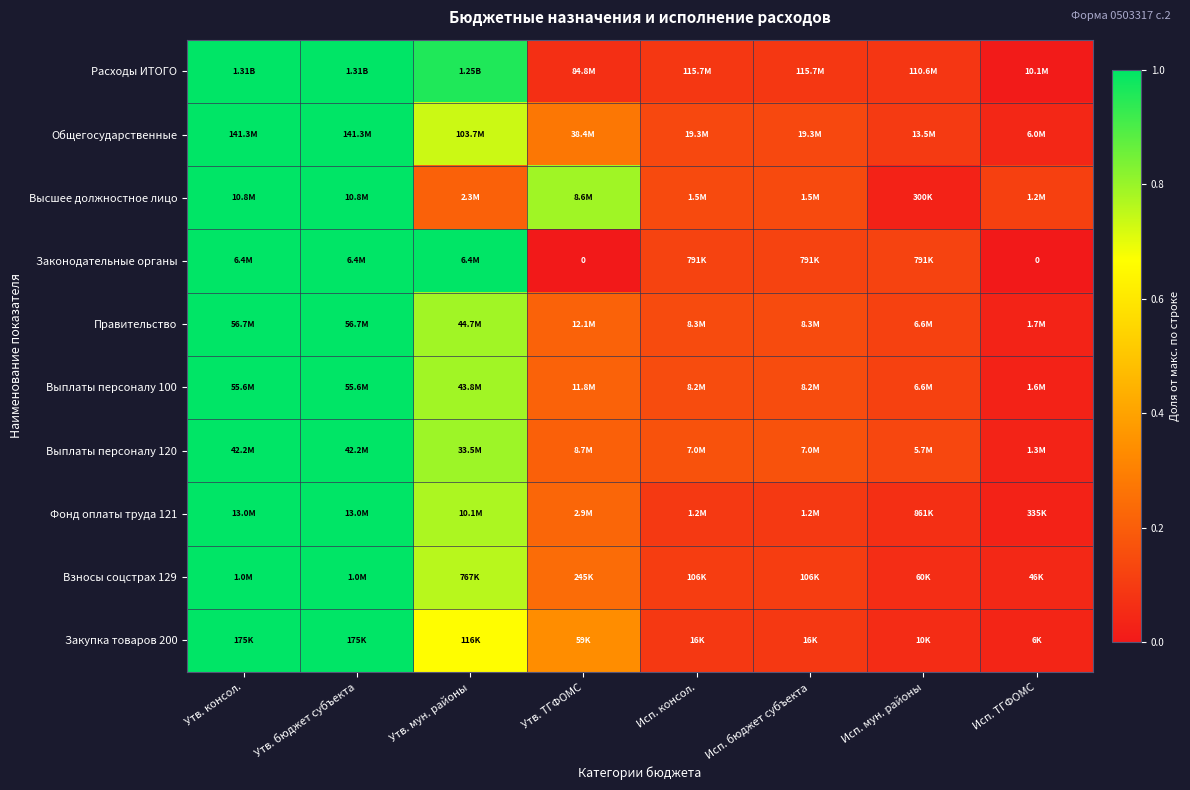

Between Утв. ТГФОМС and Утв. консол., which is larger?

Утв. консол.